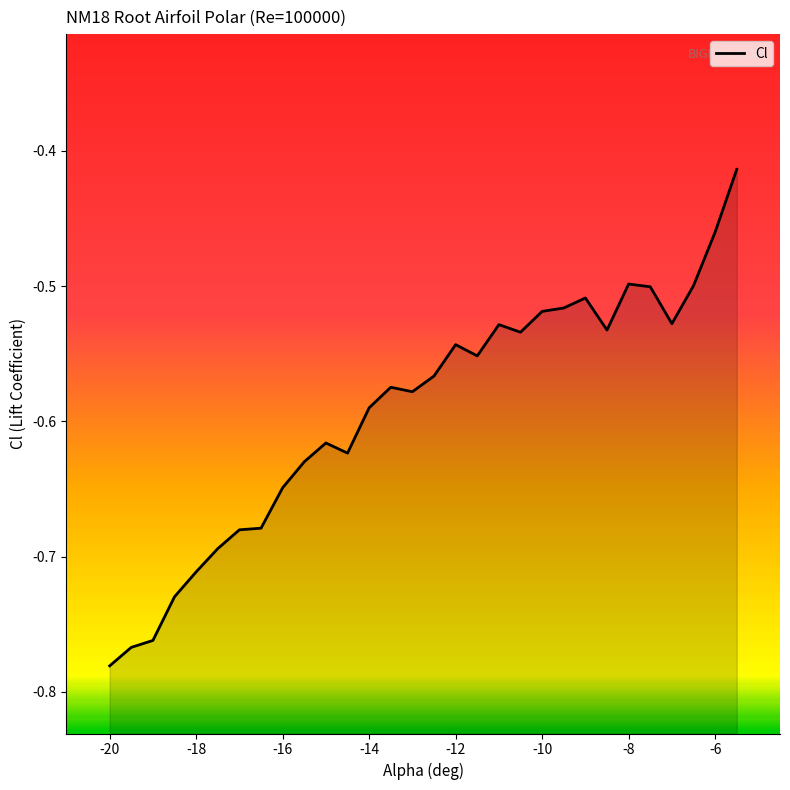

Is it true that the value at 21 is -0.3?

False